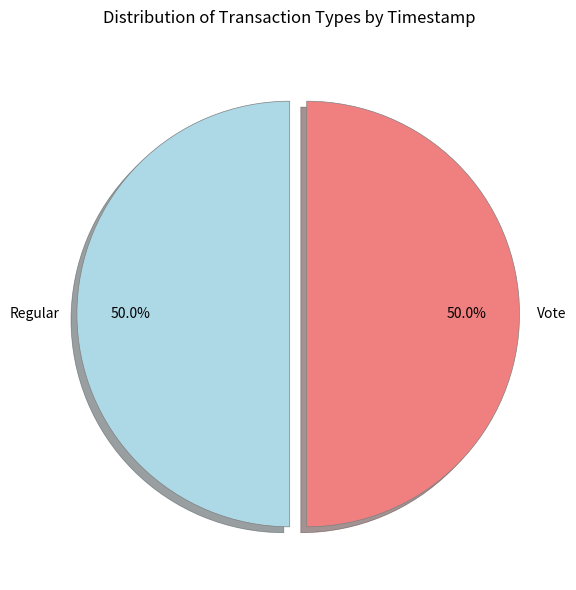

To the nearest percent, what percentage of the pie is Vote?

50%